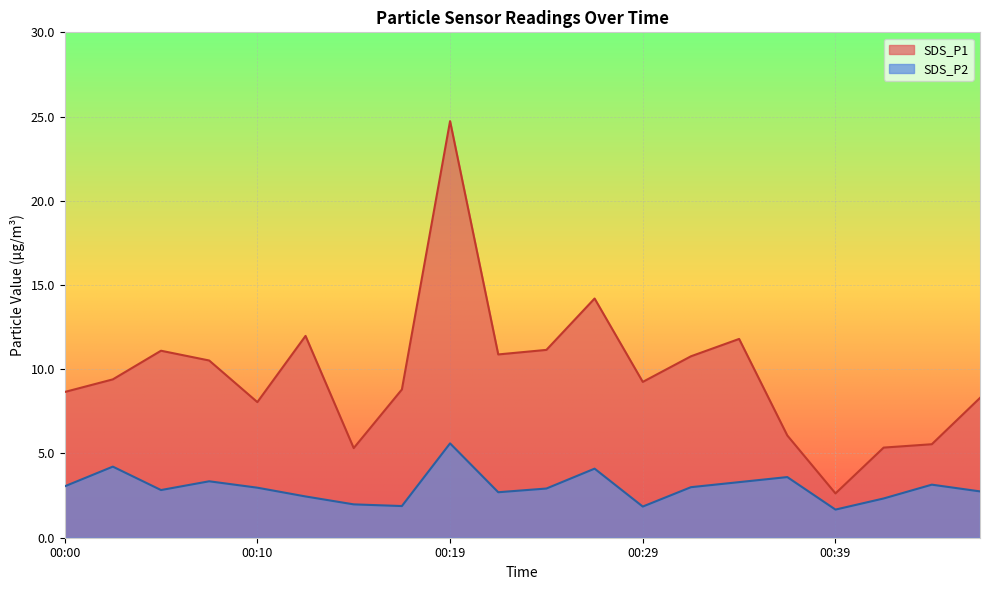

How many lines are shown in the chart?

2